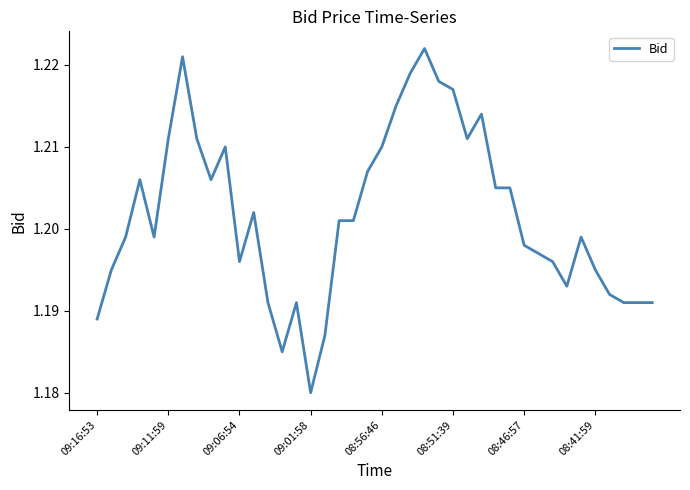

Count the values in the range 1 to 2.

40